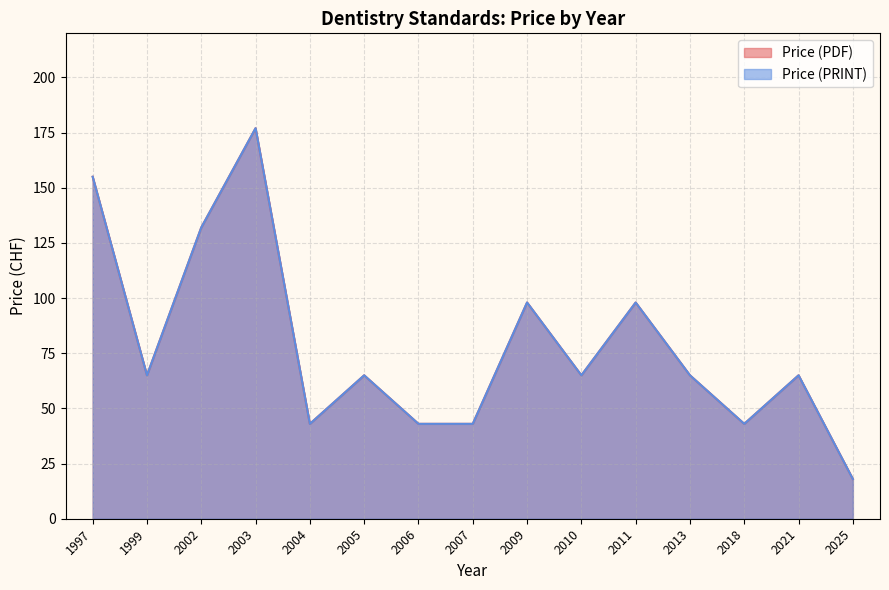

Count the number of categories in the chart.

15